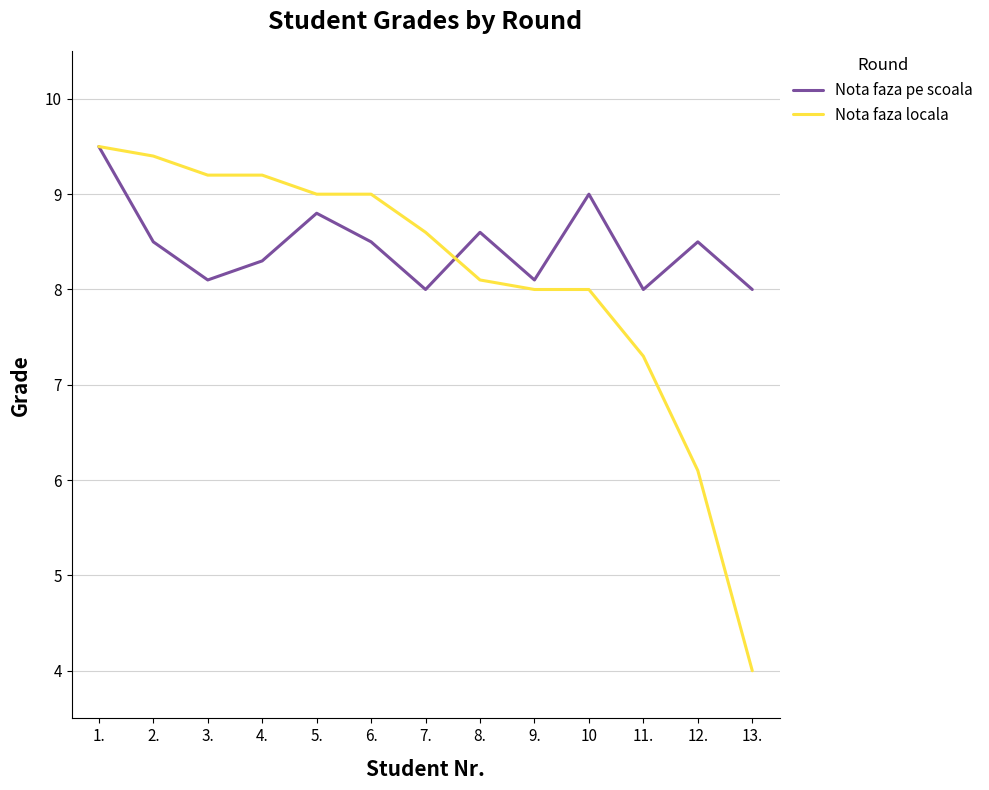

What is the difference between the highest and lowest values at 12.?

2.4